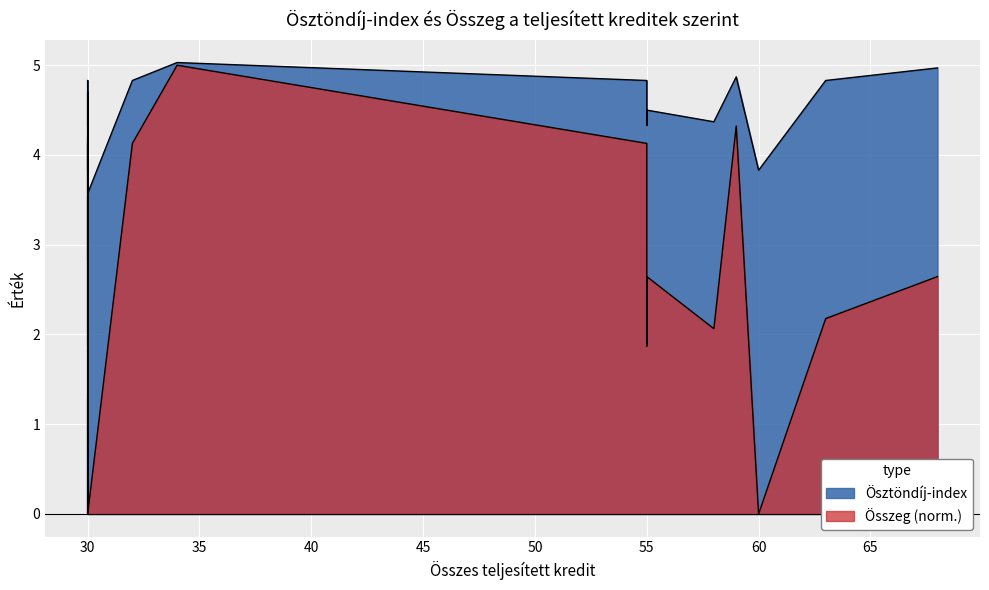

Between 55 and 30, which is larger?

55